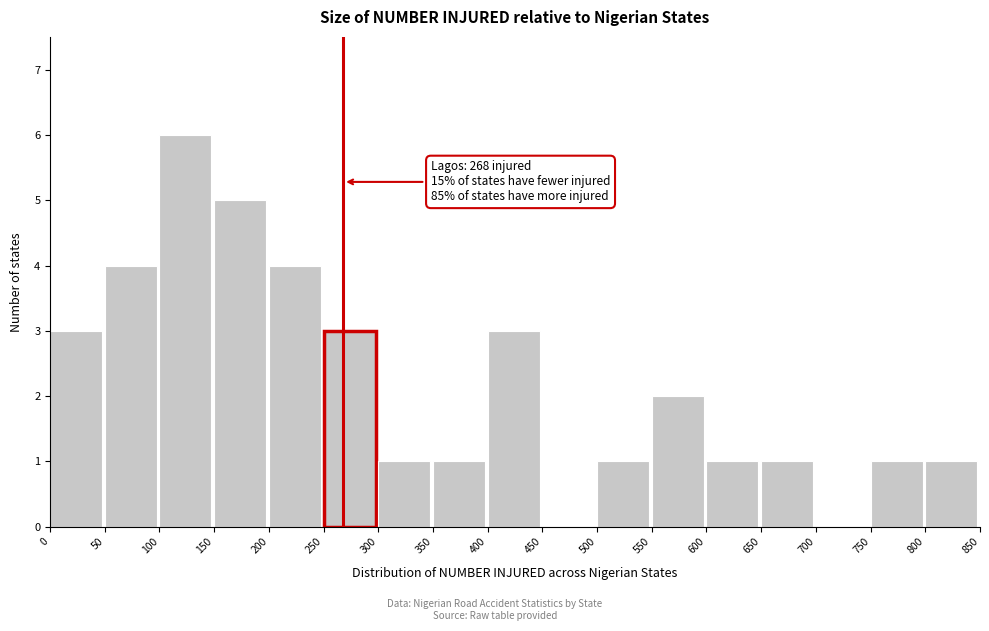

Over which range of the x-axis is the bar tallest?

100 to 150